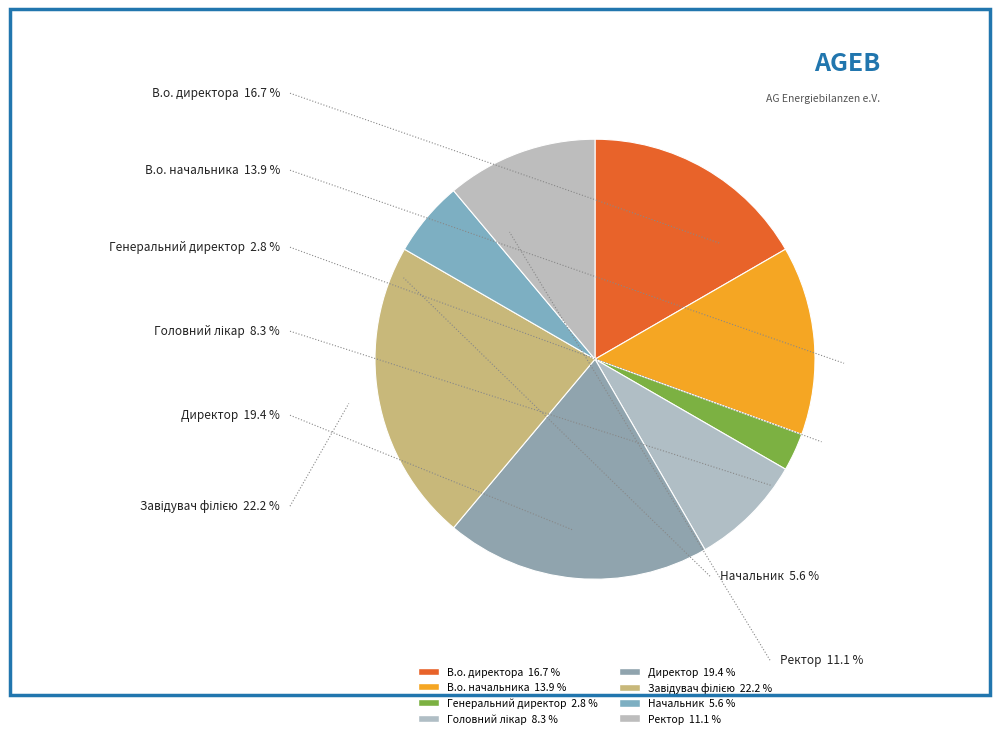

How many slices are in this pie chart?

8